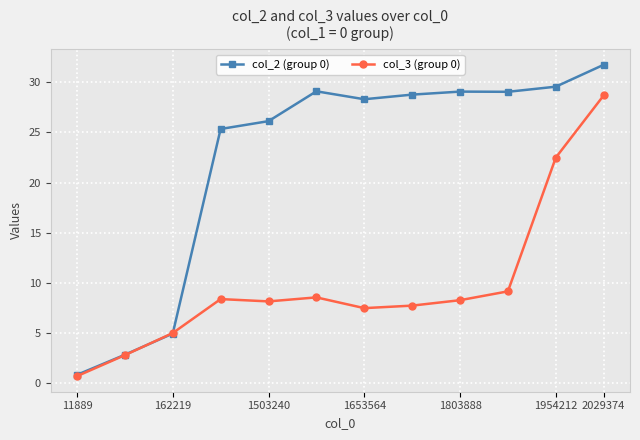

How many values in the col_3 (group 0) series are below 8?

5